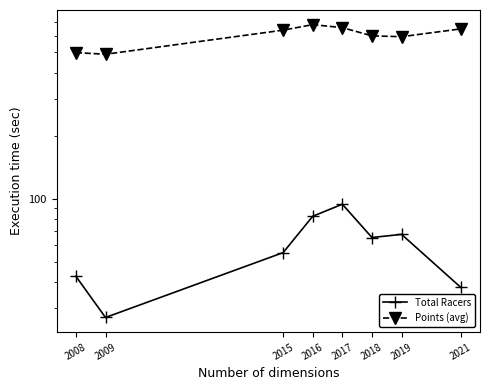

Is it true that Points (avg) equals 170.2 at 2019?

False